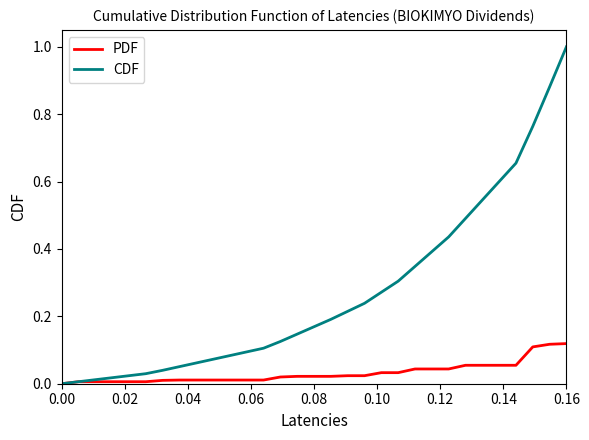

Which series has the widest spread of values?

CDF